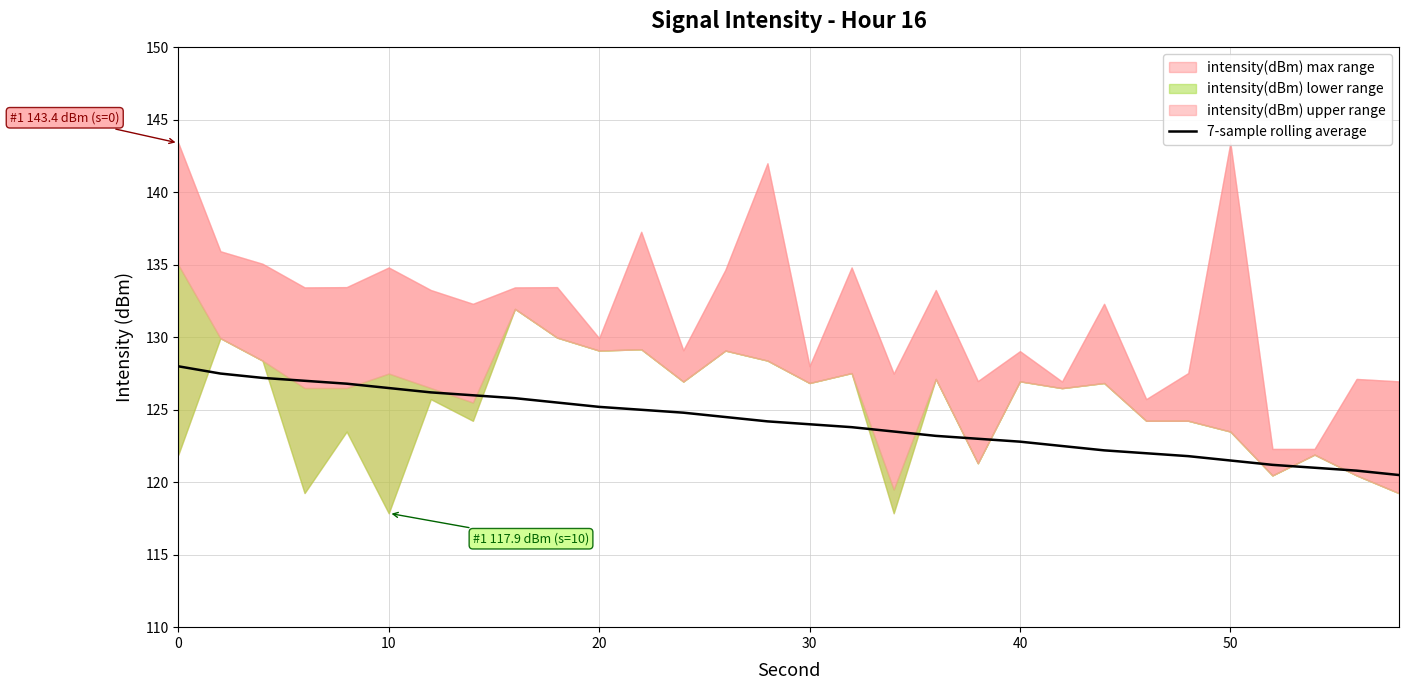

The value of 7-sample rolling average at 0 is 128.0. True or false?

True